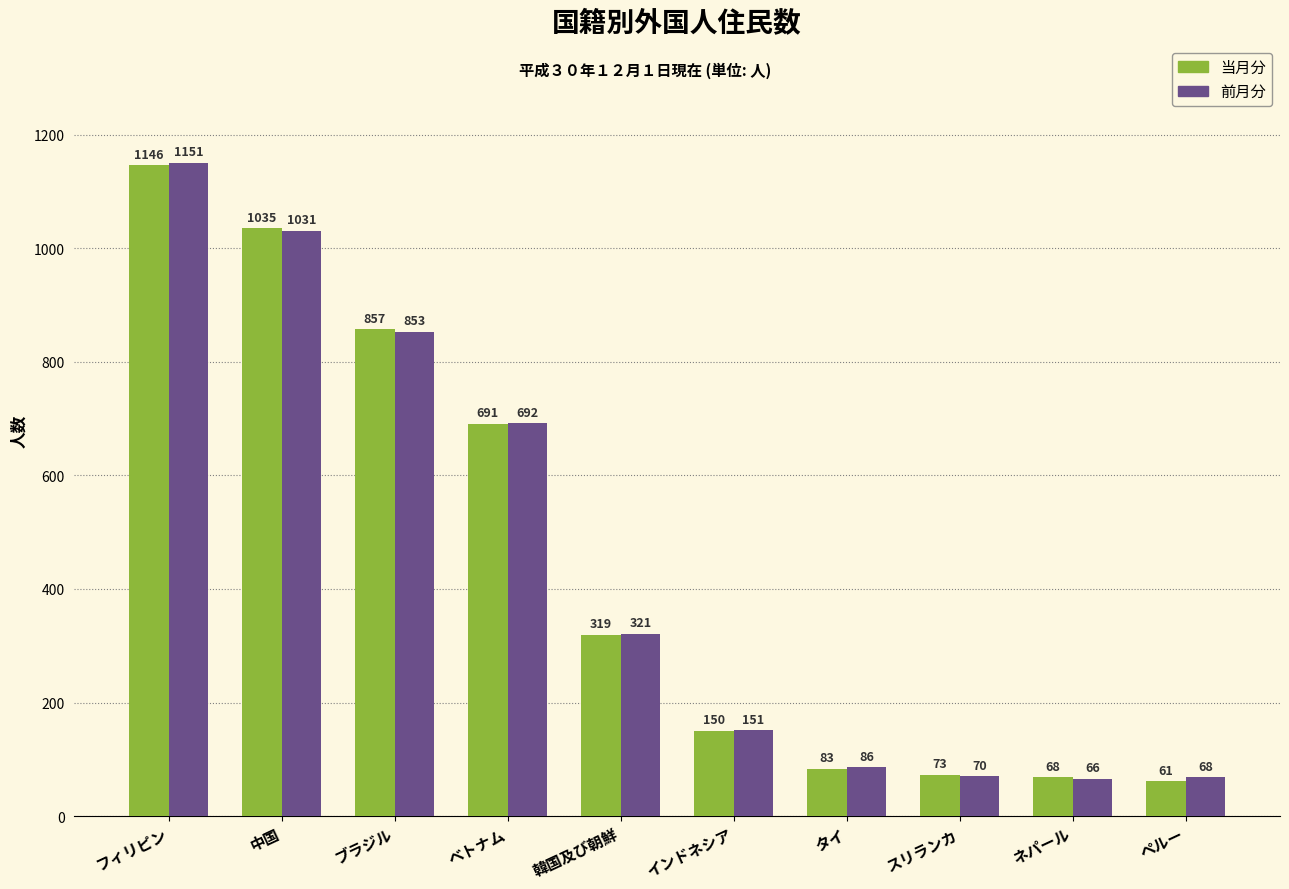

What is the maximum value shown in the chart?

1151